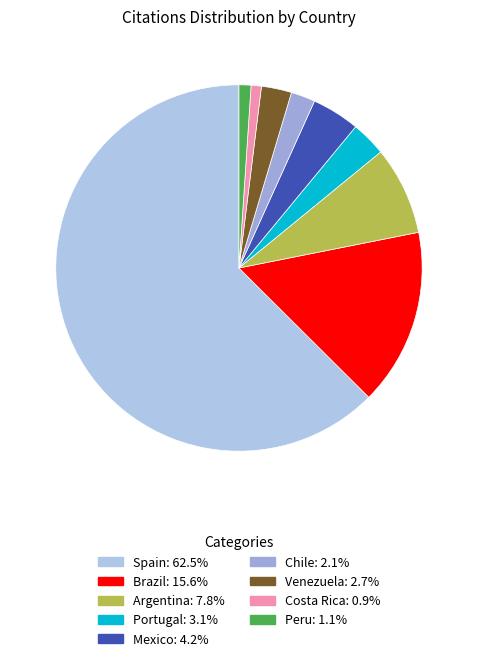

What percentage is the Argentina slice, to the nearest percent?

8%